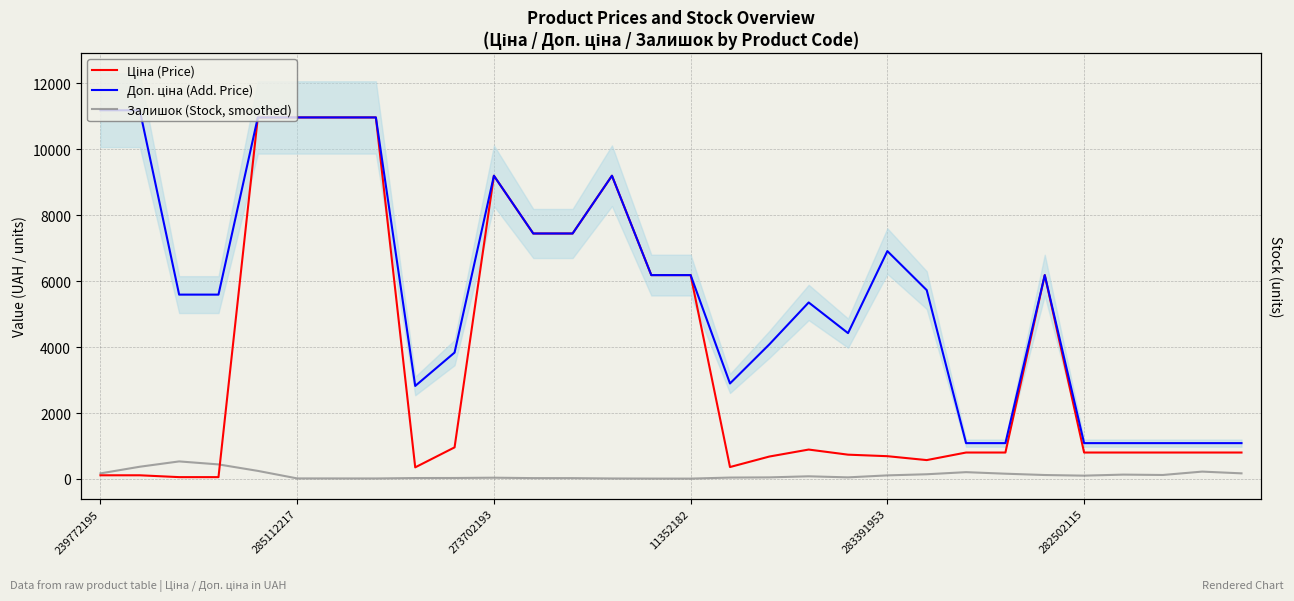

What is the label of the 7th point from the left?

6